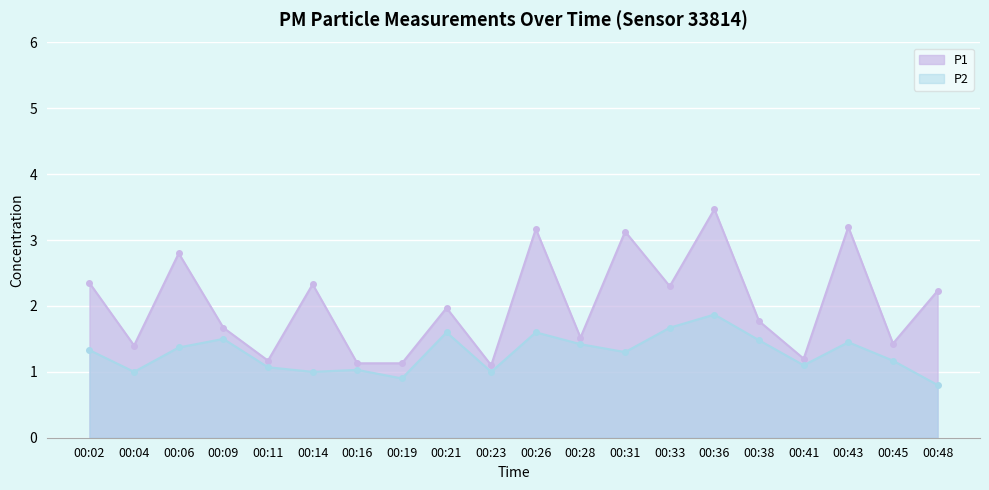

Reading right to left, transcribe all the data shown in this chart.

P1: 00:48=2.2	00:45=1.4	00:43=3.2	00:41=1.2	00:38=1.8	00:36=3.5	00:33=2.3	00:31=3.1	00:28=1.5	00:26=3.2	00:23=1.1	00:21=2.0	00:19=1.1	00:16=1.1	00:14=2.3	00:11=1.2	00:09=1.7	00:06=2.8	00:04=1.4	00:02=2.4
P2: 00:48=0.8	00:45=1.2	00:43=1.4	00:41=1.1	00:38=1.5	00:36=1.9	00:33=1.7	00:31=1.3	00:28=1.4	00:26=1.6	00:23=1.0	00:21=1.6	00:19=0.9	00:16=1.0	00:14=1.0	00:11=1.1	00:09=1.5	00:06=1.4	00:04=1.0	00:02=1.3